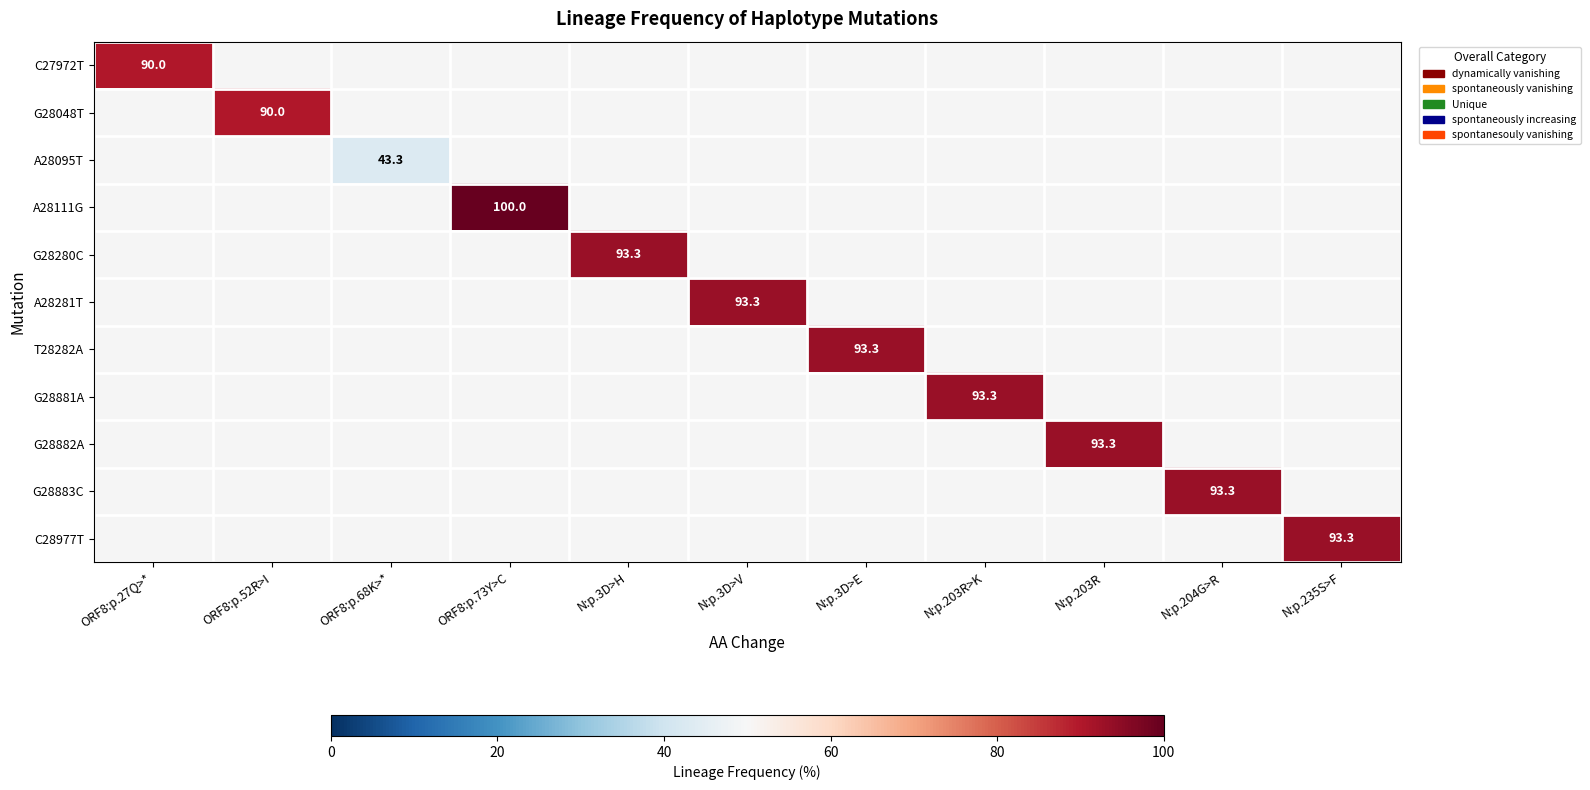

Which label corresponds to the smallest value in the chart?

ORF8:p.68K>*